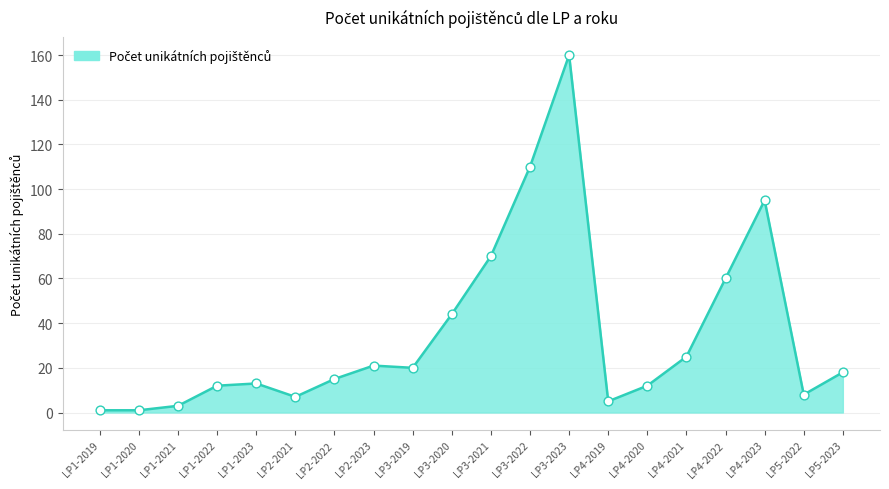

Between LP2-2021 and LP3-2023, which is larger?

LP3-2023